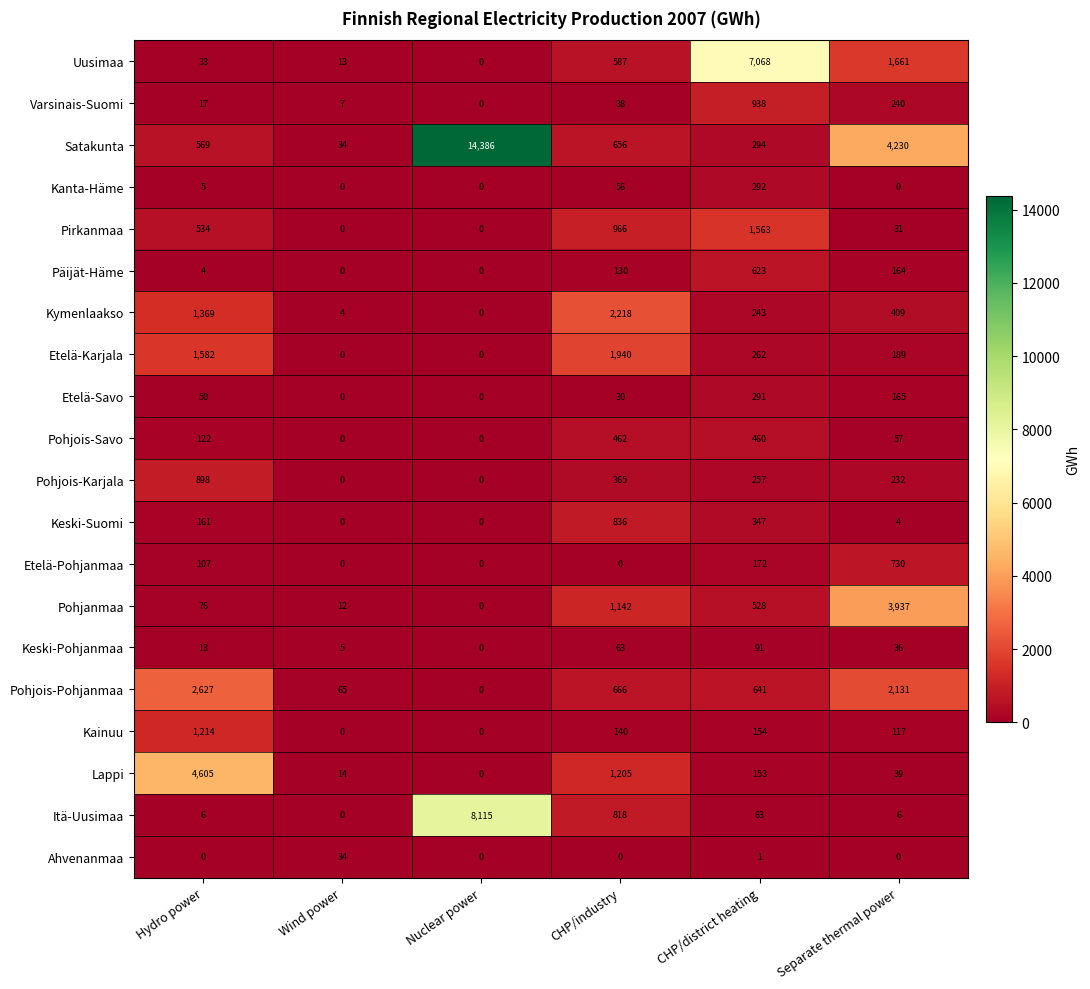

Rank the series by their maximum value, from lowest to highest.

Ahvenanmaa, Keski-Pohjanmaa, Etelä-Savo, Kanta-Häme, Pohjois-Savo, Päijät-Häme, Etelä-Pohjanmaa, Keski-Suomi, Pohjois-Karjala, Varsinais-Suomi, Kainuu, Pirkanmaa, Etelä-Karjala, Kymenlaakso, Pohjois-Pohjanmaa, Pohjanmaa, Lappi, Uusimaa, Itä-Uusimaa, Satakunta